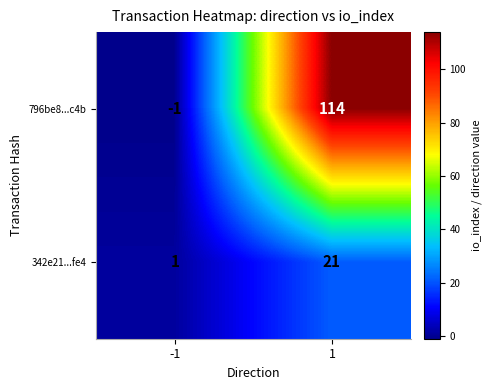

Rank the series by their maximum value, from highest to lowest.

796be8...c4b, 342e21...fe4